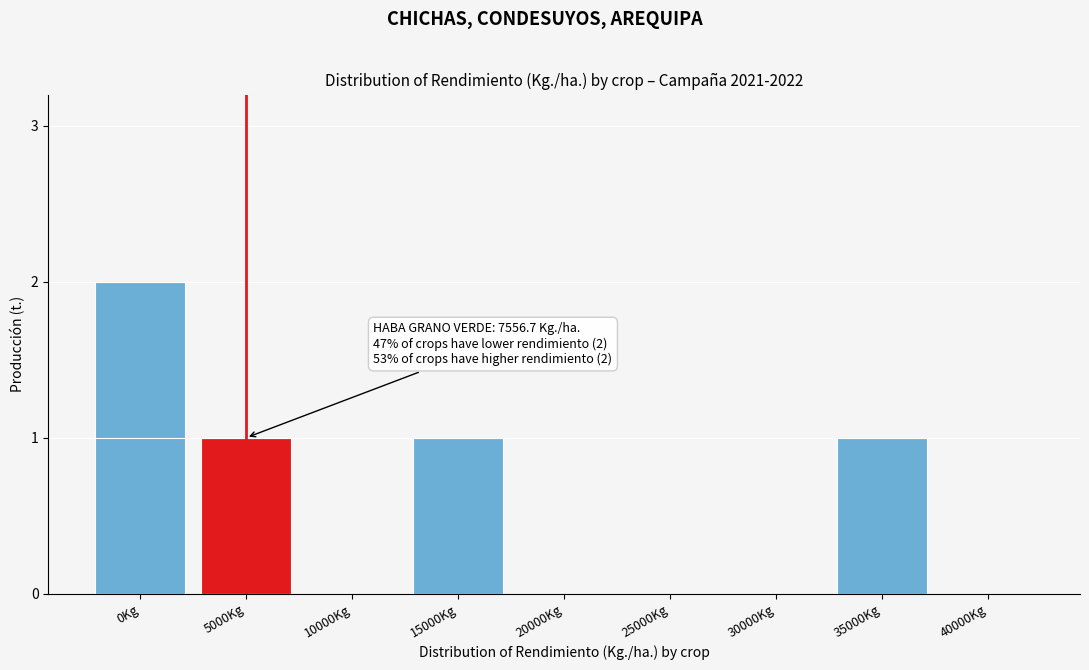

Reading left to right, list all the values displayed in this chart.

0Kg=2	5000Kg=1	10000Kg=0	15000Kg=1	20000Kg=0	25000Kg=0	30000Kg=0	35000Kg=1	40000Kg=0